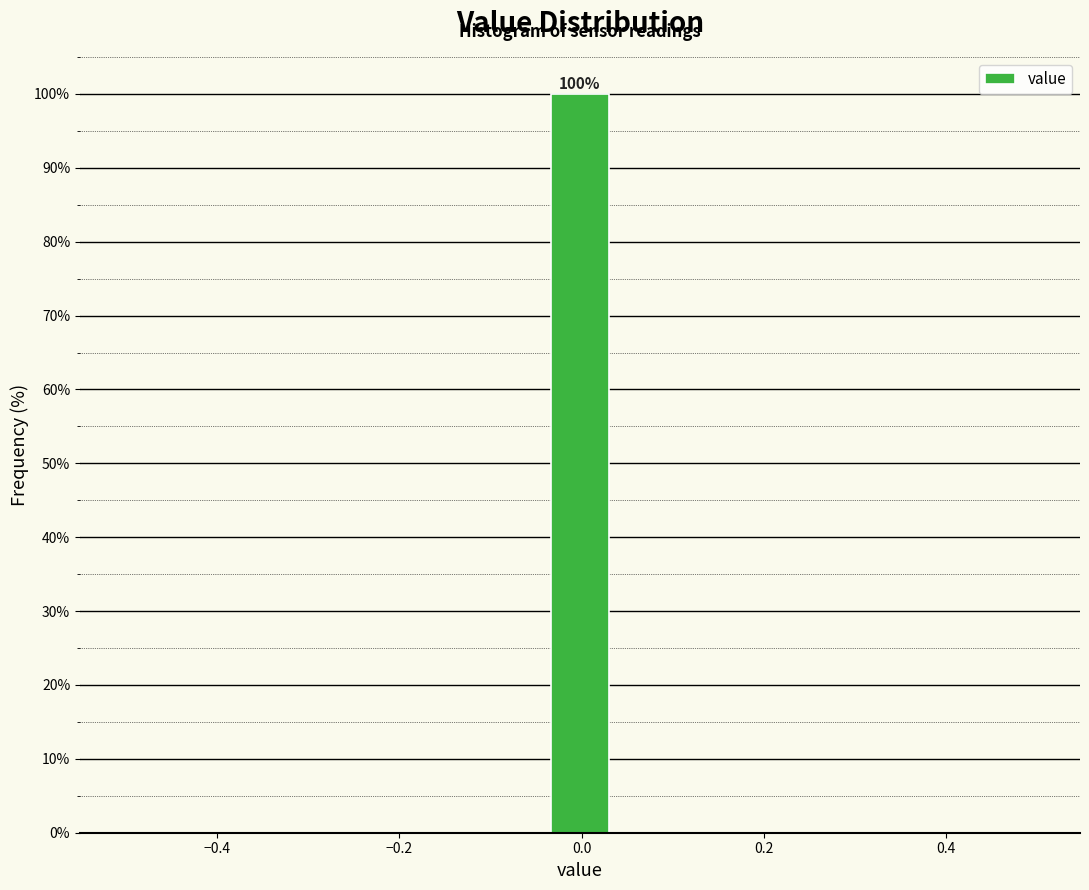

Around what value on the x-axis is the tallest bar? Give the approximate position of its centre, as read against the axis.

0.00